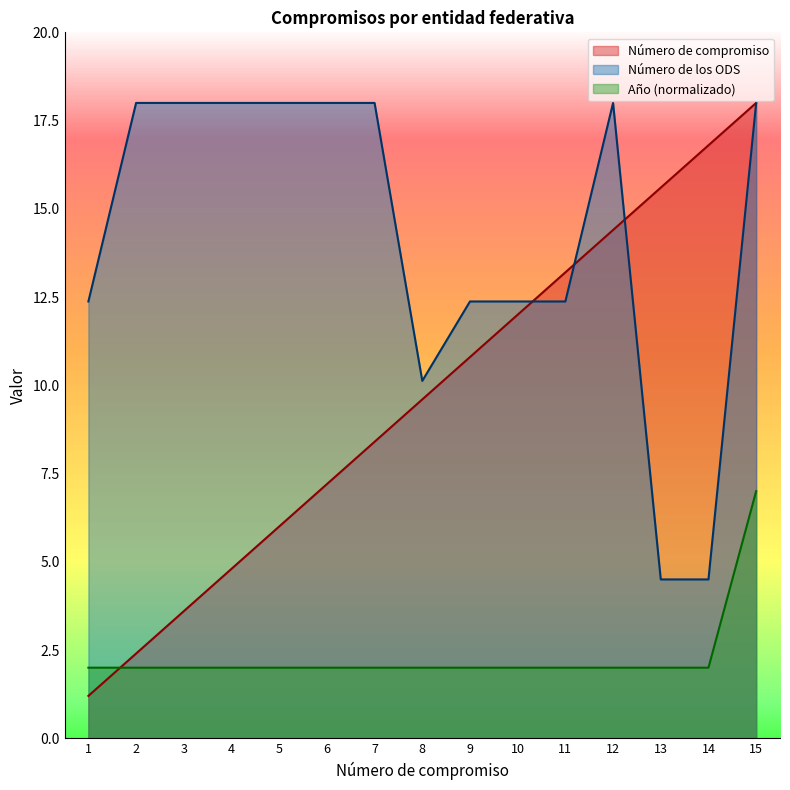

Reading right to left, transcribe all the data shown in this chart.

Número de compromiso: 15=18.0	14=16.8	13=15.6	12=14.4	11=13.2	10=12.0	9=10.8	8=9.6	7=8.4	6=7.2	5=6.0	4=4.8	3=3.6	2=2.4	1=1.2
Número de los ODS: 15=18.0	14=4.5	13=4.5	12=18.0	11=12.4	10=12.4	9=12.4	8=10.1	7=18.0	6=18.0	5=18.0	4=18.0	3=18.0	2=18.0	1=12.4
Año: 15=7.0	14=2.0	13=2.0	12=2.0	11=2.0	10=2.0	9=2.0	8=2.0	7=2.0	6=2.0	5=2.0	4=2.0	3=2.0	2=2.0	1=2.0